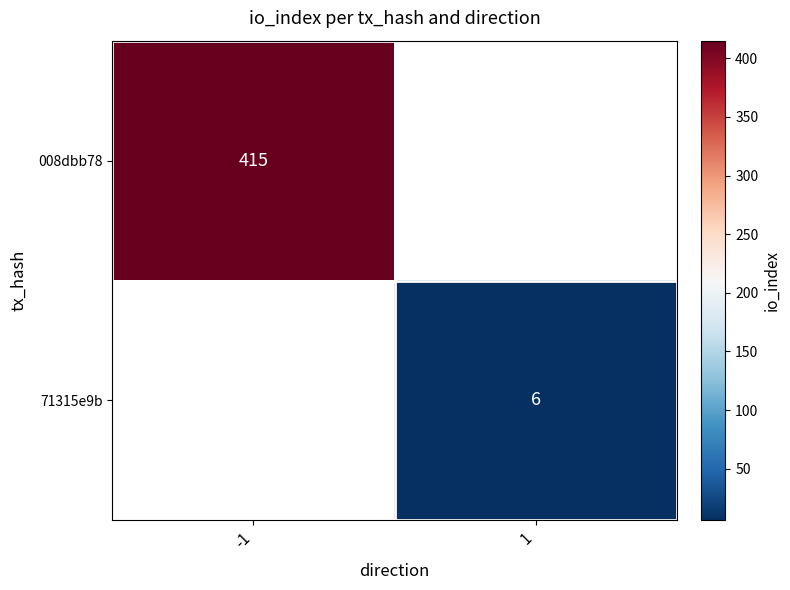

The 71315e9b series shows 11 at 1. True or false?

False